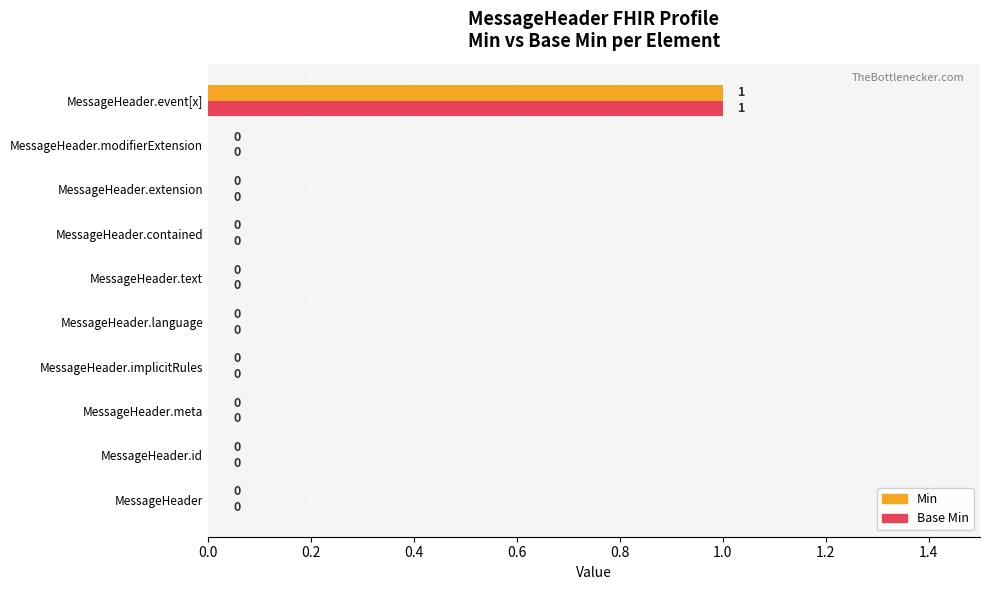

The value of Min at MessageHeader.id is -1. True or false?

False